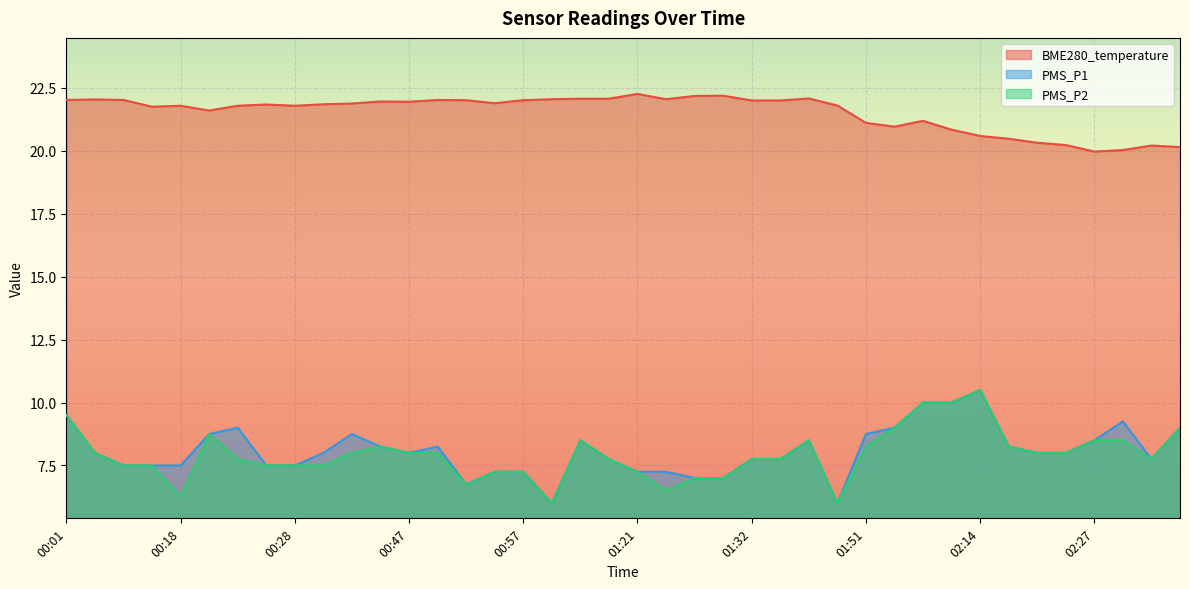

True or false: PMS_P2 and BME280_temperature intersect in this chart.

False